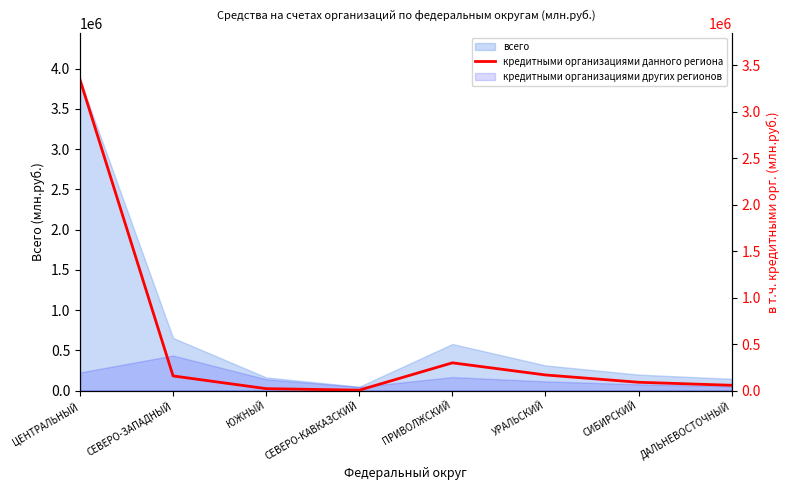

What is the average value?

517403